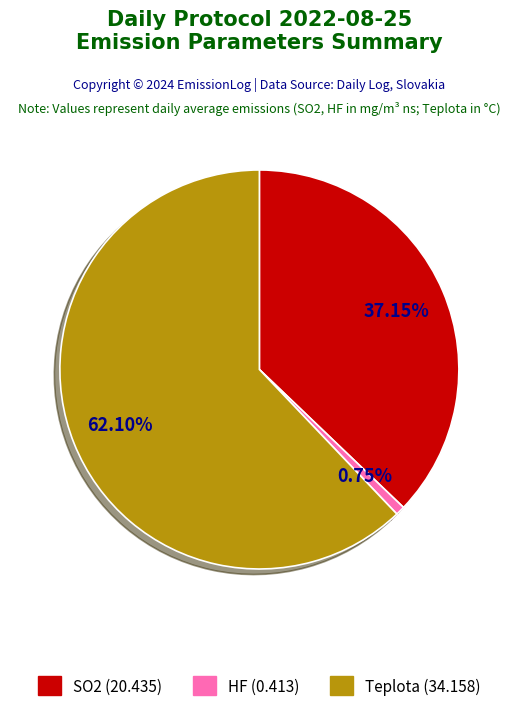

To the nearest percent, what is the combined percentage of SO2 and HF?

38%